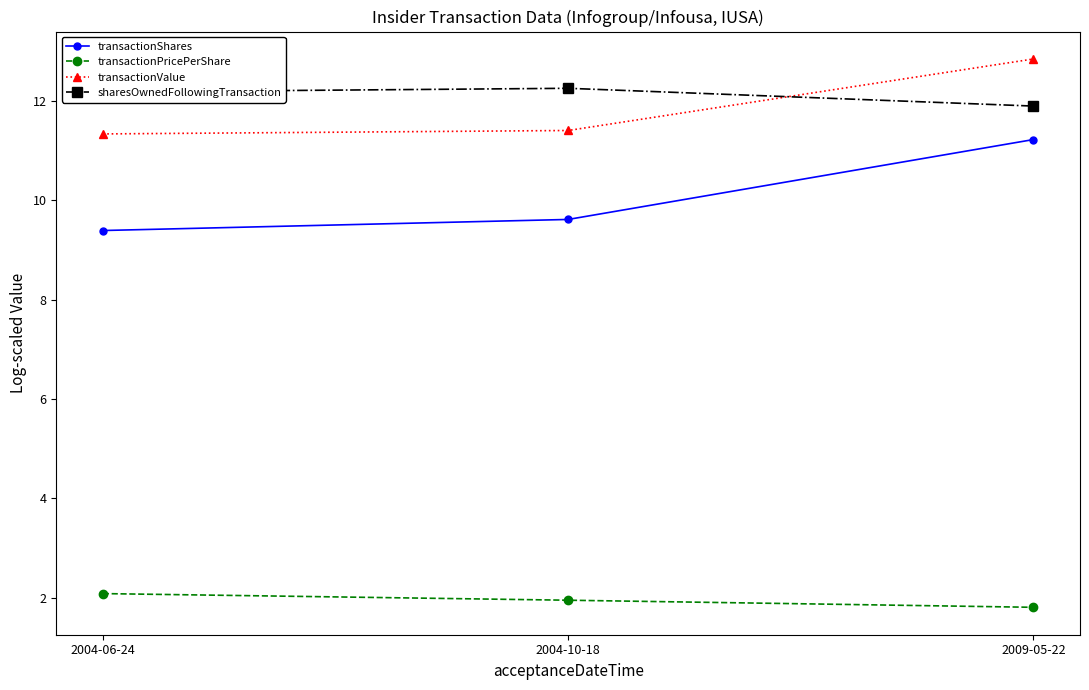

At which category is the sum across all series the highest?

2009-05-22